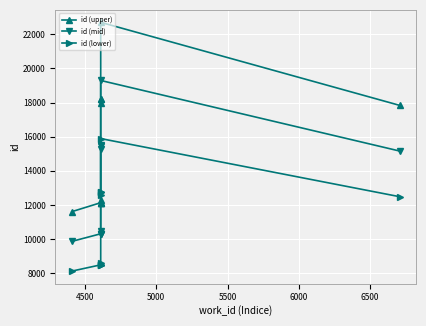

What is the smallest value displayed?

8125